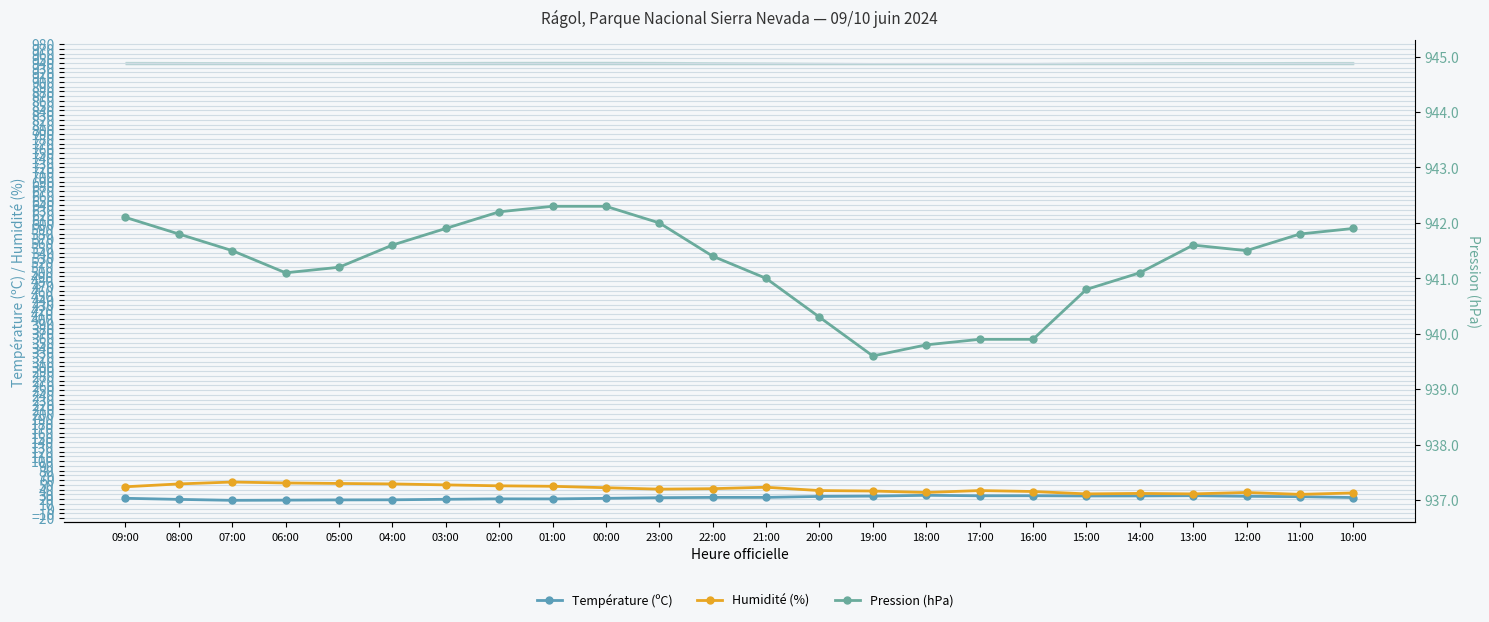

List the labels in order of Humidité (%) value, smallest first.

11:00, 15:00, 13:00, 14:00, 10:00, 18:00, 12:00, 16:00, 19:00, 20:00, 17:00, 23:00, 22:00, 00:00, 21:00, 09:00, 01:00, 02:00, 03:00, 08:00, 04:00, 05:00, 06:00, 07:00